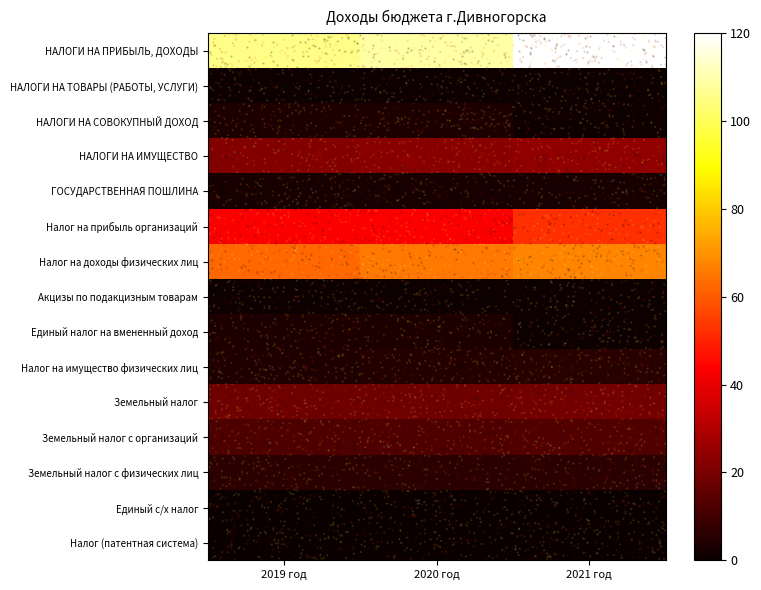

Reading right to left, what are all the values shown in this chart?

НАЛОГИ НА ПРИБЫЛЬ, ДОХОДЫ: 2021 год=120.0	2020 год=108.9	2019 год=105.8
НАЛОГИ НА ТОВАРЫ (РАБОТЫ, УСЛУГИ): 2021 год=0.7	2020 год=0.6	2019 год=0.6
НАЛОГИ НА СОВОКУПНЫЙ ДОХОД: 2021 год=1.0	2020 год=3.4	2019 год=3.5
НАЛОГИ НА ИМУЩЕСТВО: 2021 год=24.4	2020 год=22.8	2019 год=21.7
ГОСУДАРСТВЕННАЯ ПОШЛИНА: 2021 год=2.7	2020 год=2.7	2019 год=2.7
Налог на прибыль организаций: 2021 год=52.2	2020 год=43.5	2019 год=43.3
Налог на доходы физических лиц: 2021 год=67.8	2020 год=65.5	2019 год=62.5
Акцизы по подакцизным товарам: 2021 год=0.7	2020 год=0.6	2019 год=0.6
Единый налог на вмененный доход: 2021 год=0.9	2020 год=3.3	2019 год=3.4
Налог на имущество физических лиц: 2021 год=5.4	2020 год=4.5	2019 год=3.9
Земельный налог: 2021 год=19.0	2020 год=18.3	2019 год=17.8
Земельный налог с организаций: 2021 год=12.9	2020 год=12.4	2019 год=12.1
Земельный налог с физических лиц: 2021 год=6.0	2020 год=5.8	2019 год=5.7
Единый с/х налог: 2021 год=0.0	2020 год=0.0	2019 год=0.0
Налог (патентная система): 2021 год=0.1	2020 год=0.1	2019 год=0.1